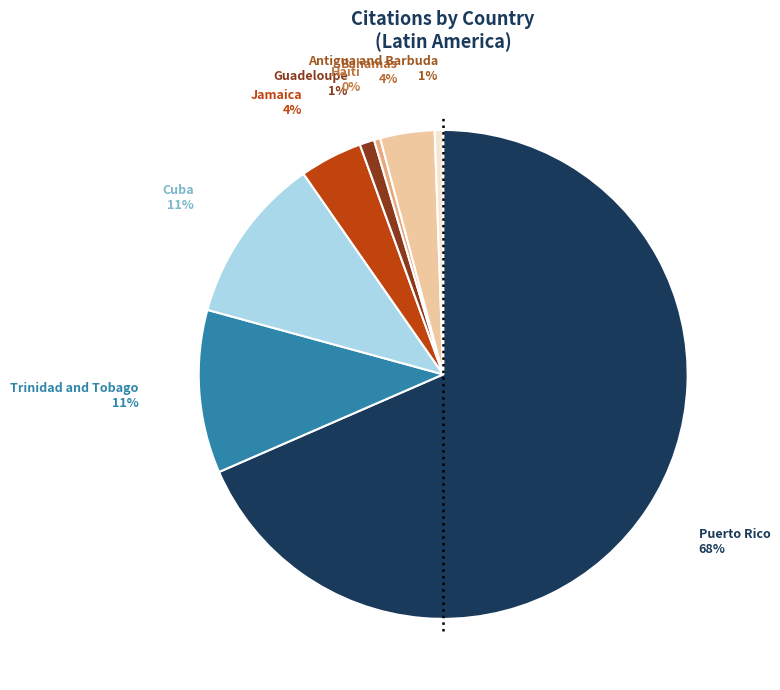

True or false: Haïti accounts for 12% of the total.

False